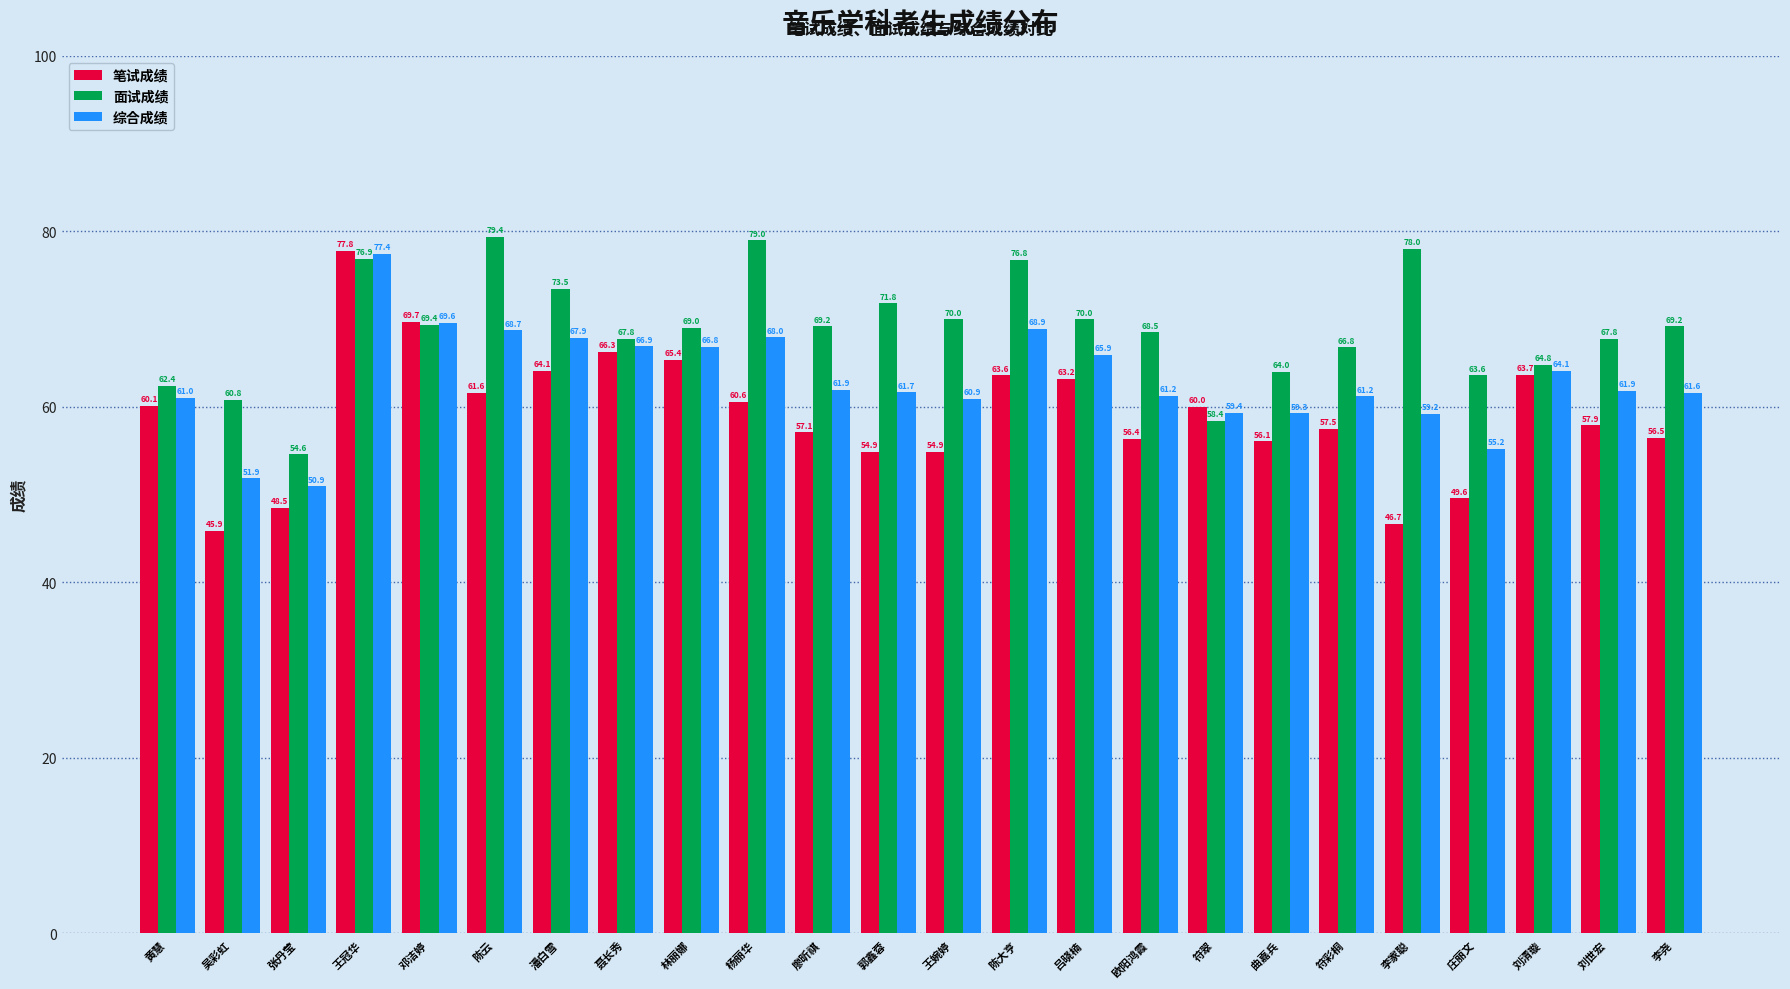

List the series in order of their peak value, lowest first.

综合成绩, 笔试成绩, 面试成绩